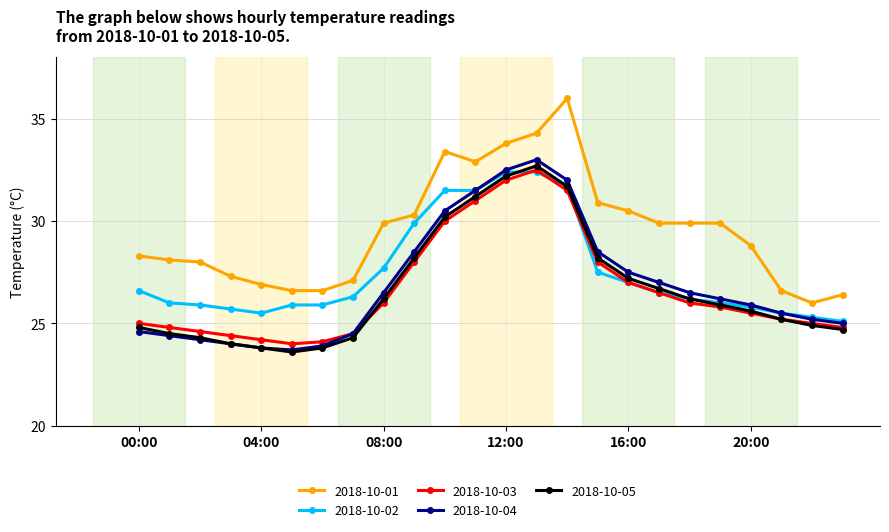

Is this an area chart (filled region under the line)?

No